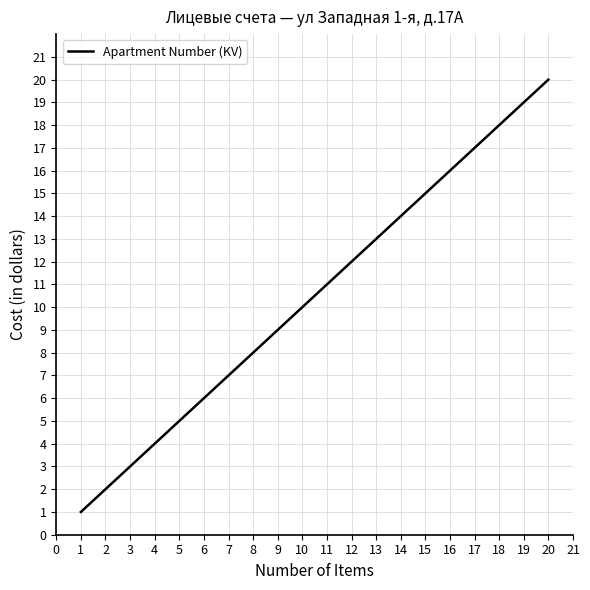

Reading left to right, what are all the values shown in this chart?

1	2	3	4	5	6	7	8	9	10	11	12	13	14	15	16	17	18	19	20